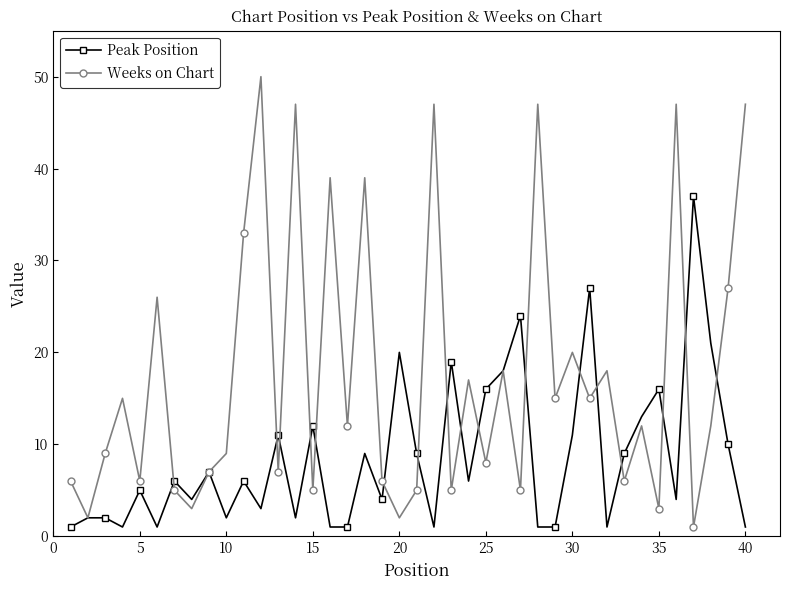

In Weeks on Chart, how many points are higher than both neighbors (excluding endpoints)?

14